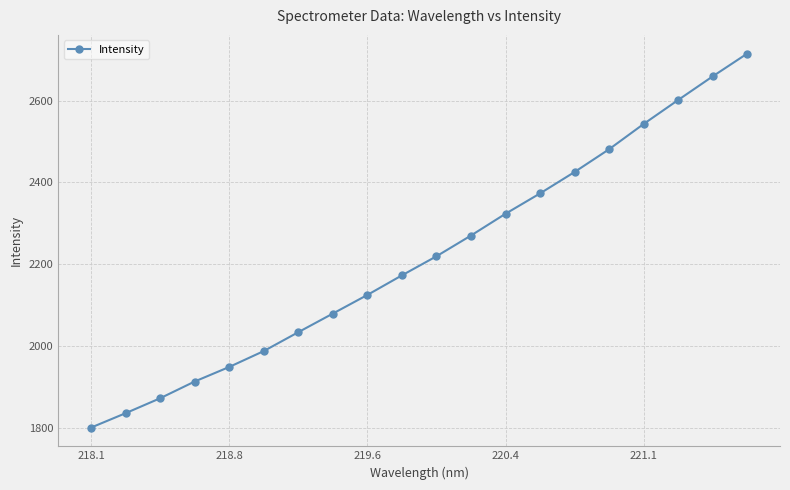

Does the chart display data point markers on the line(s)?

Yes